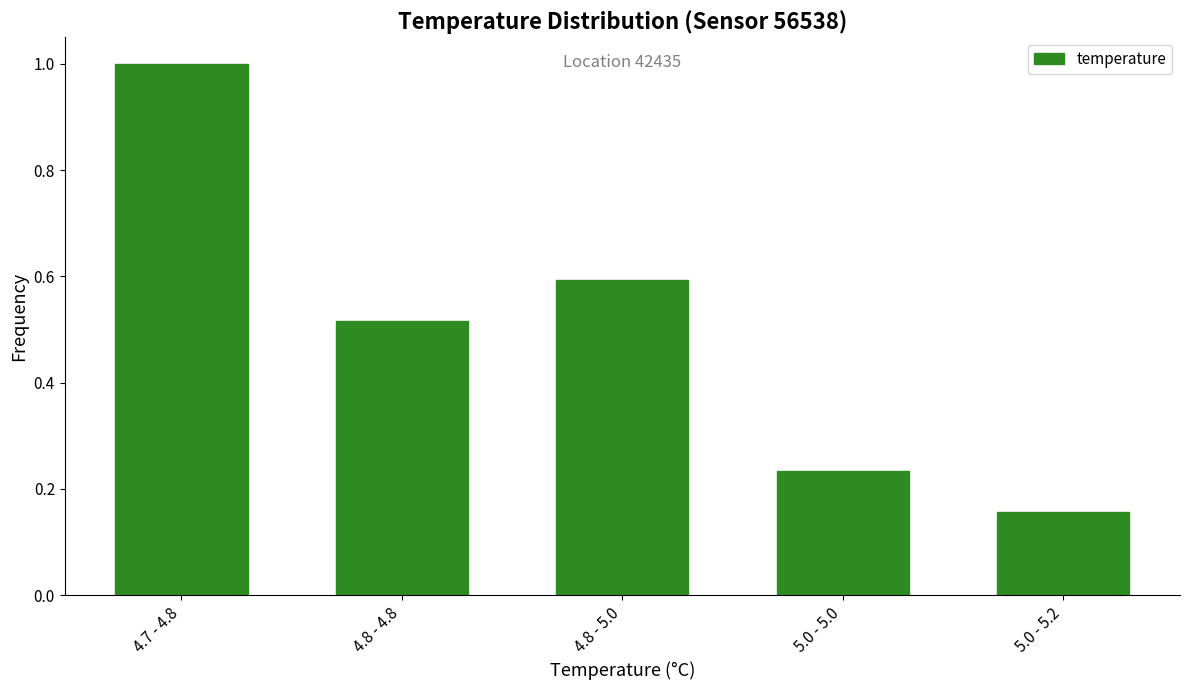

Between 4.8 - 4.8 and 4.8 - 5.0, which is larger?

4.8 - 5.0